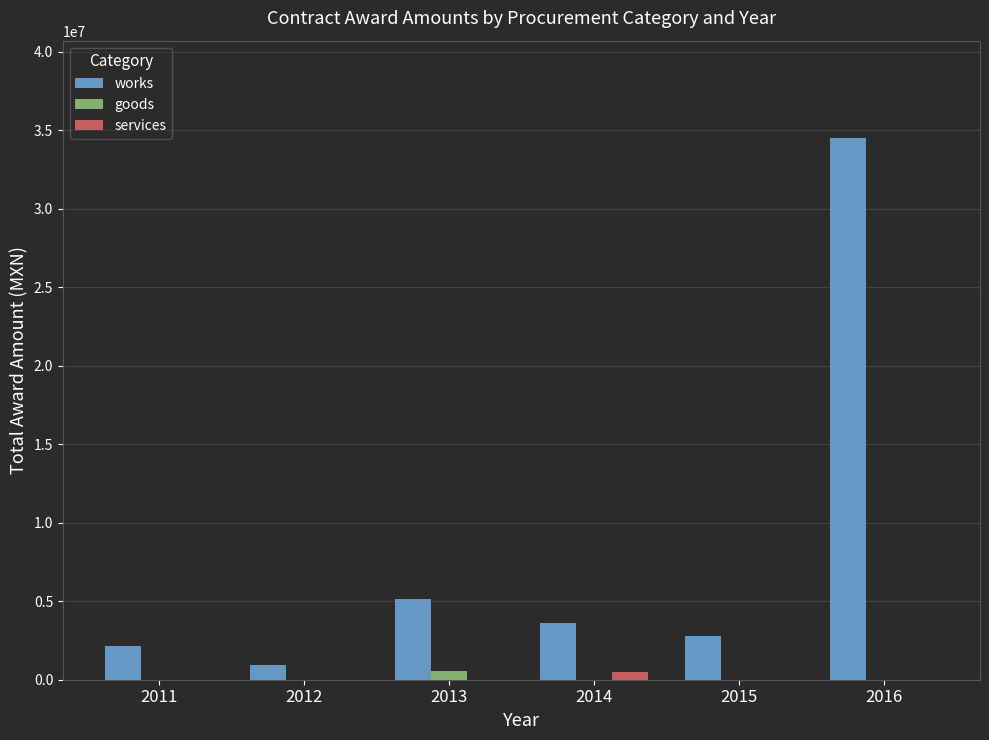

What is the spread (max minus min) of values at 2014?

3635367.8